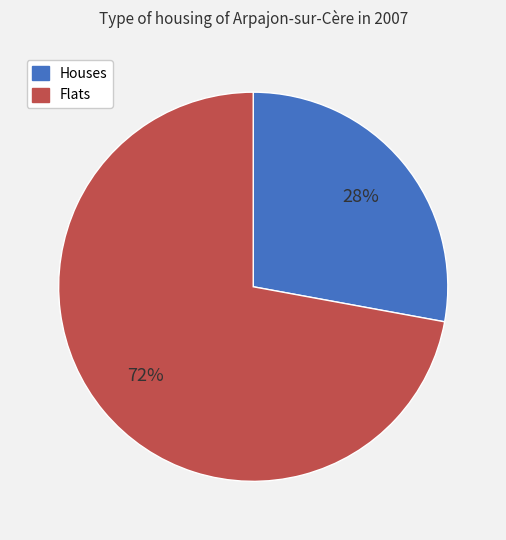

True or false: Houses accounts for 28% of the total.

True